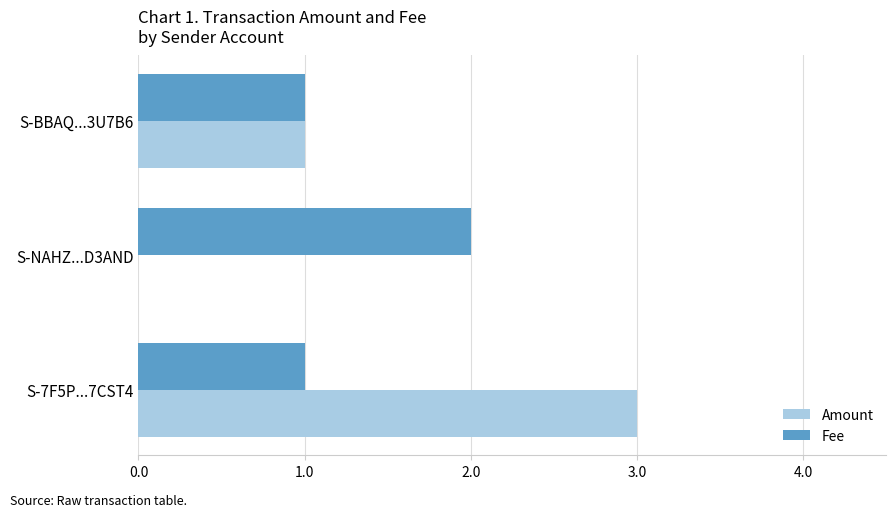

Between S-NAHZ...D3AND and S-7F5P...7CST4, which series saw the biggest shift?

Amount